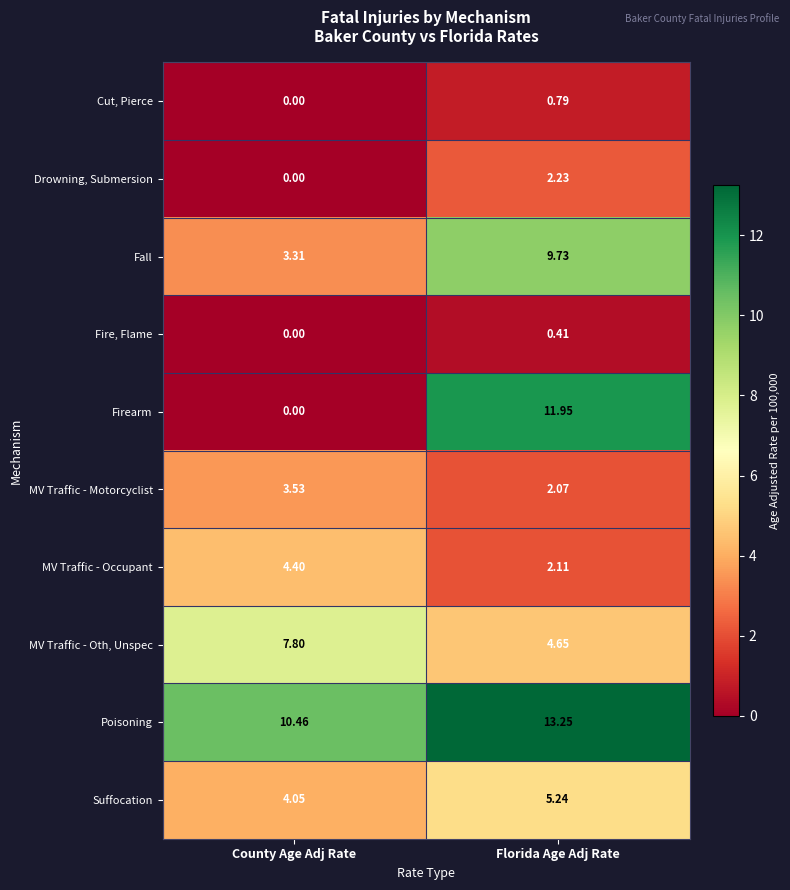

What is the spread (max minus min) of values at Florida Age Adj Rate?

12.8